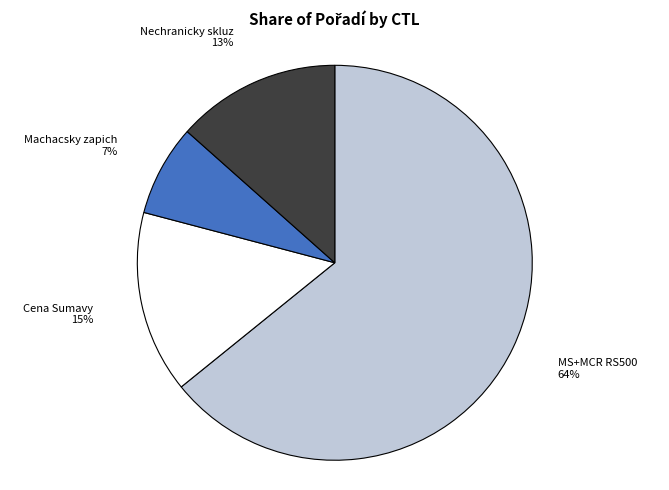

Does any single category account for the majority?

Yes